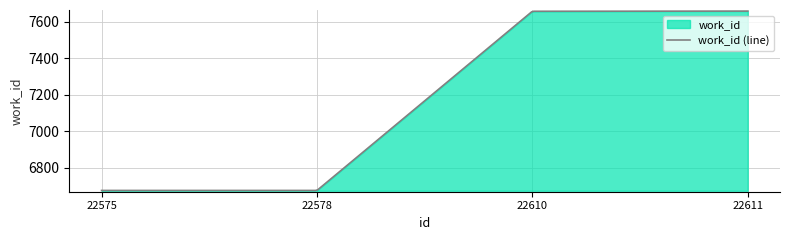

Reading left to right, list all the values displayed in this chart.

22575=6677	22578=6677	22610=7658	22611=7659